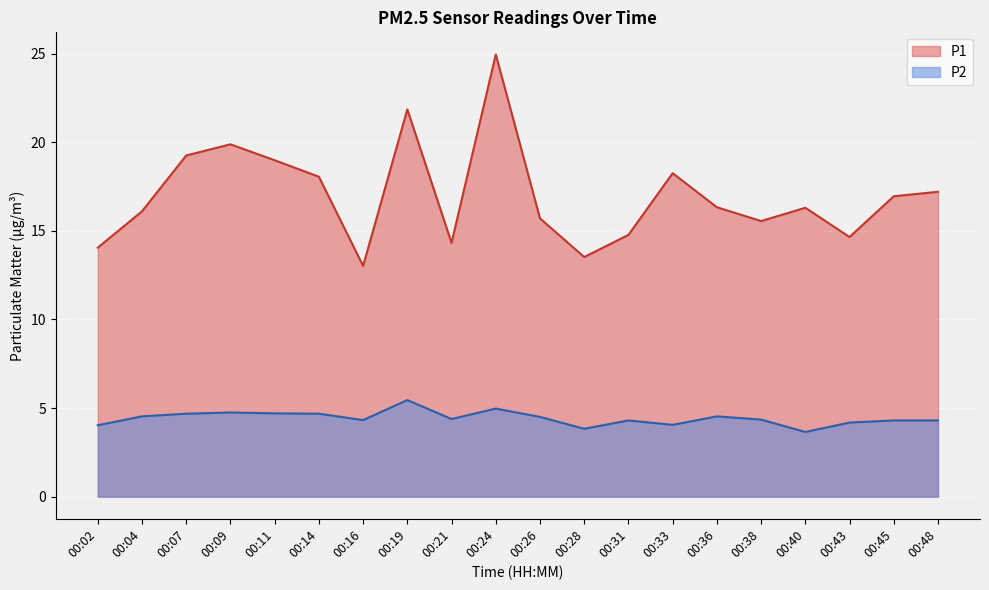

Is it true that P2 equals 4.3 at 00:16?

True